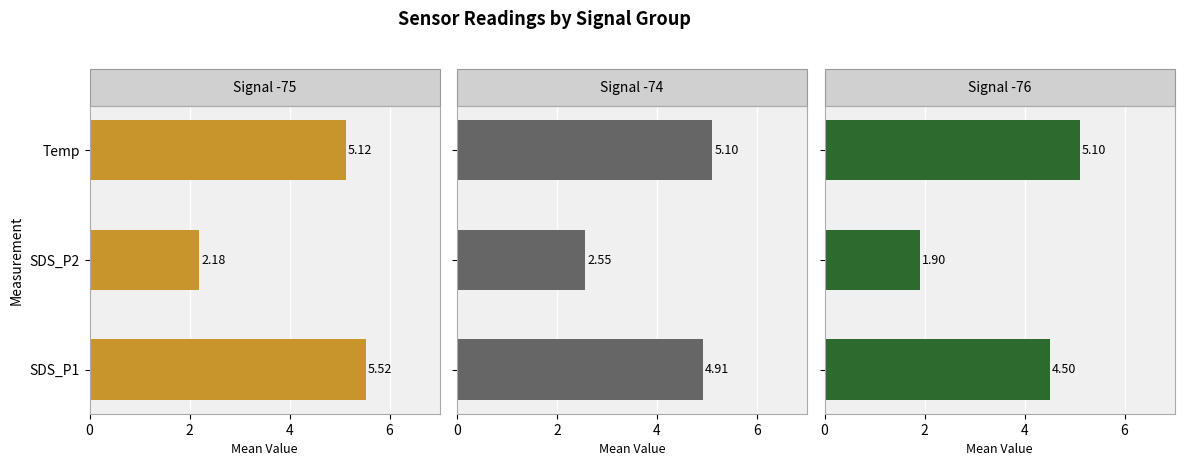

How many bars are there in each group?

3